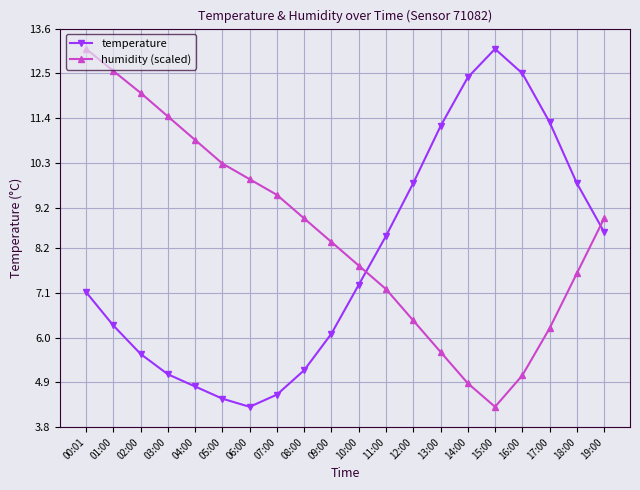

Which series has the largest total across all categories?

humidity (scaled)